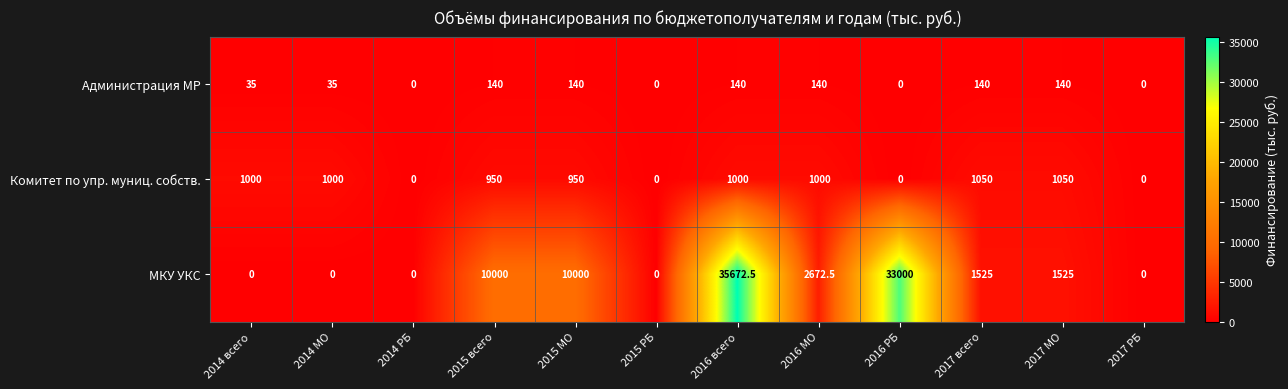

Rank the series by their maximum value, from lowest to highest.

Администрация МР, Комитет по упр. муниц. собств., МКУ УКС